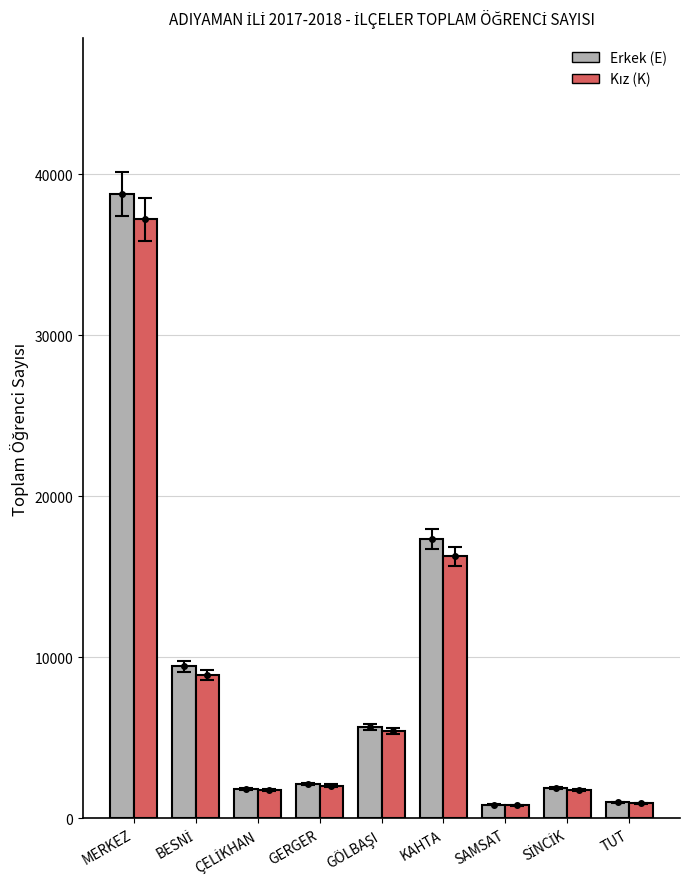

At which label does Erkek (E) reach its peak?

MERKEZ